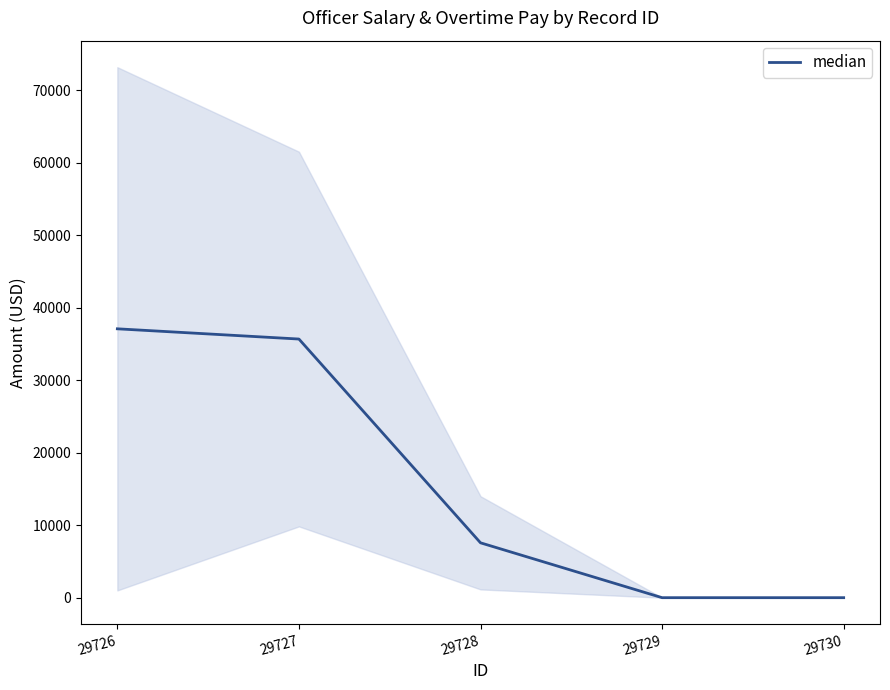

Reading left to right, extract all data points from this chart.

37104.2	35692.1	7571.2	0.0	0.0